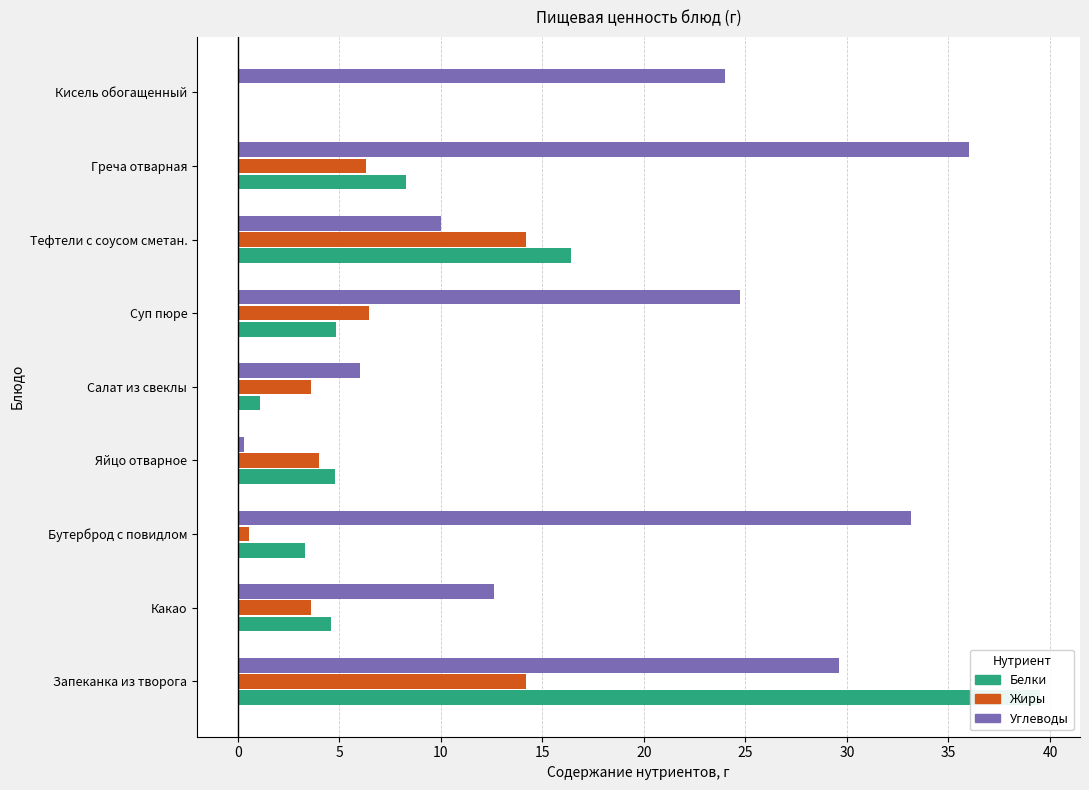

How many positive values does the Жиры series have?

8